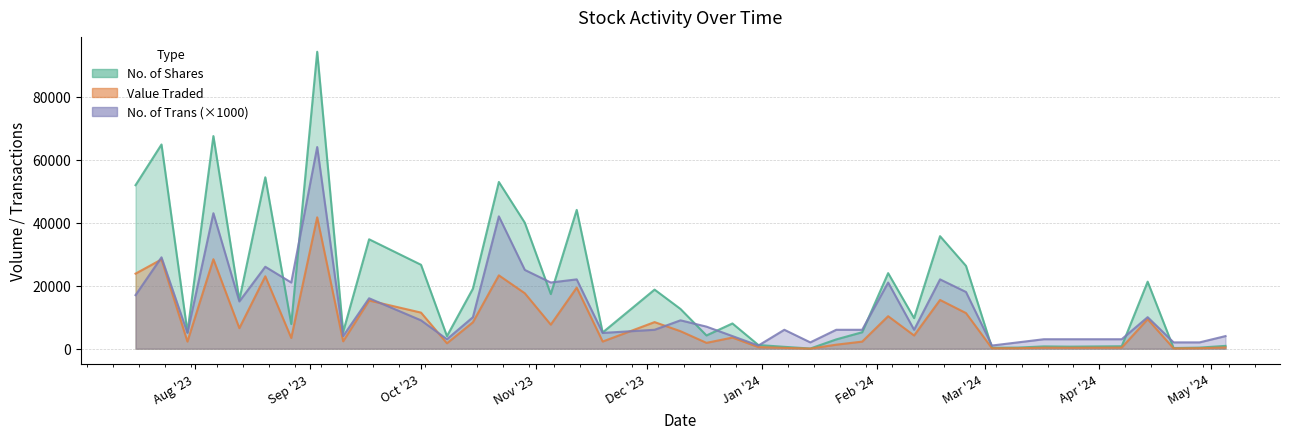

What is the maximum value shown in the chart?

94252